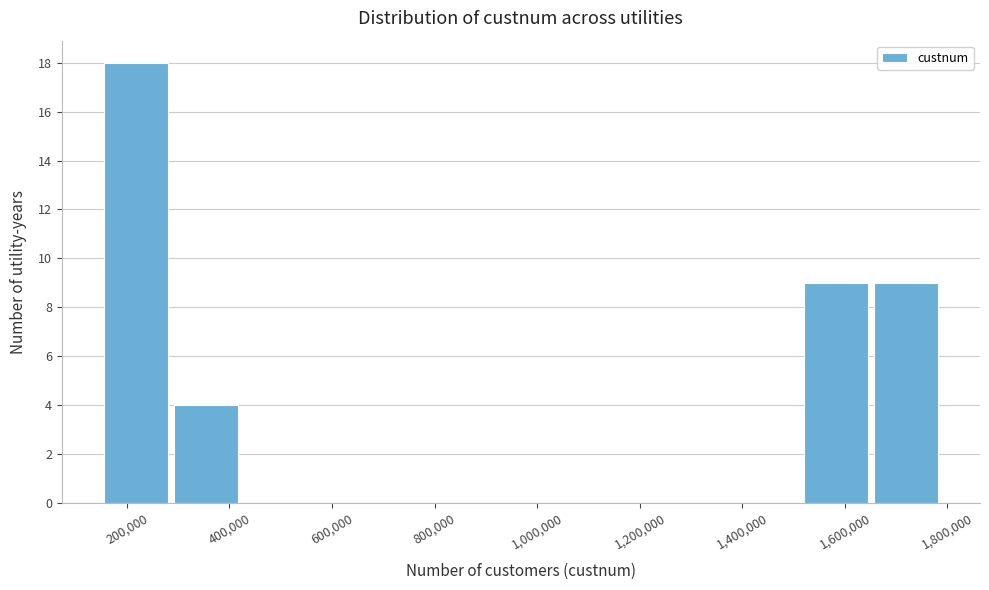

Which range on the x-axis has the tallest bar?

160000 to 300000